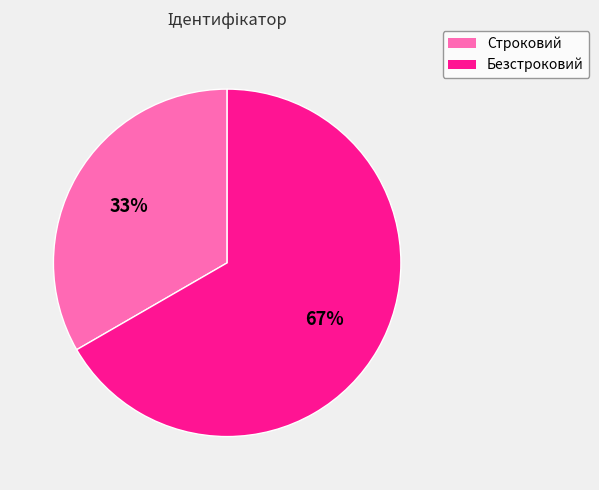

What is the ratio of the value at Строковий to the value at Безстроковий?

0.5